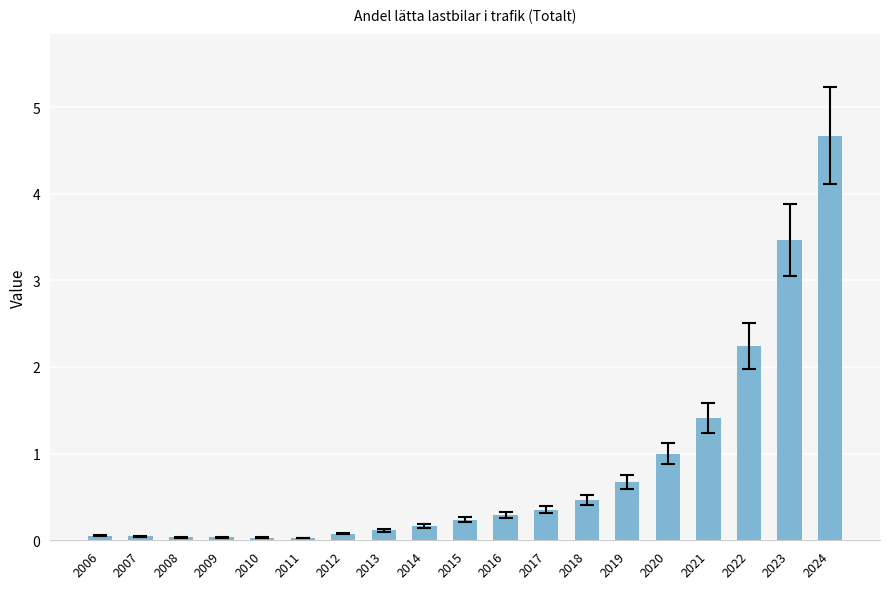

Count the number of data series in this chart.

1